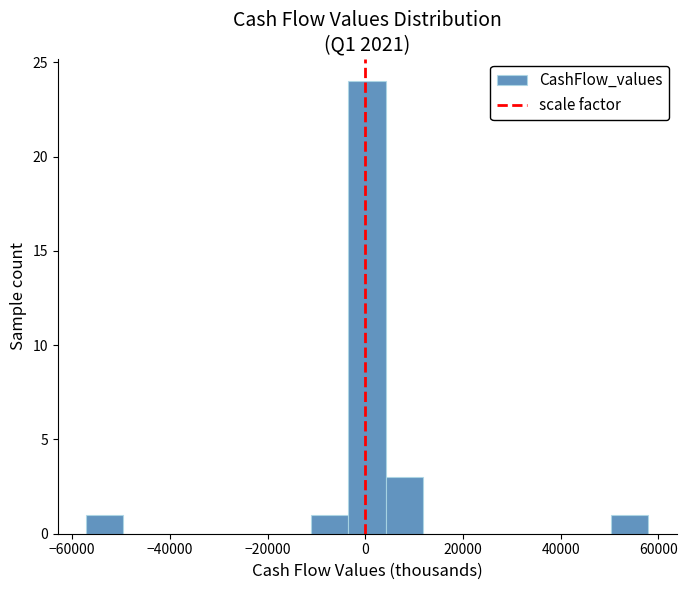

Around what value on the x-axis is the tallest bar? Give the approximate position of its centre, as read against the axis.

0